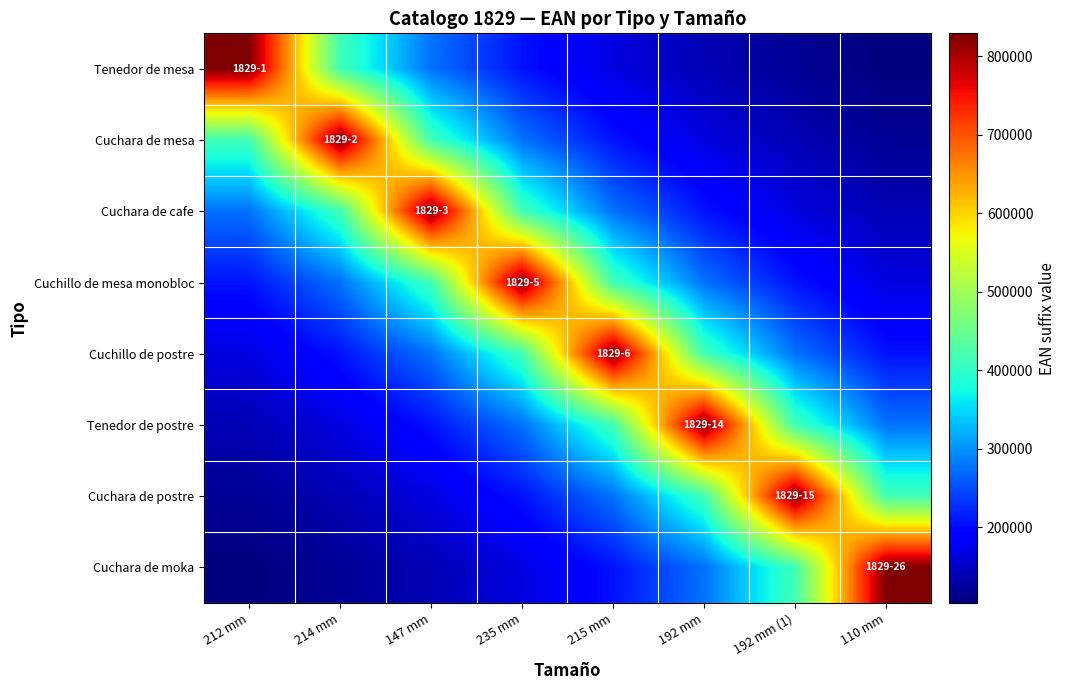

Reading right to left, extract all data points from this chart.

Tenedor de mesa: 110 mm=103642.7	192 mm (1)=118440.5	192 mm=138180.0	215 mm=165807.5	235 mm=207258.5	147 mm=276342.3	214 mm=414509.2	212 mm=829015.0
Cuchara de mesa: 110 mm=118449.3	192 mm (1)=138181.2	192 mm=165816.7	215 mm=207260.2	235 mm=276345.8	147 mm=414515.2	214 mm=829022.0	212 mm=414509.2
Cuchara de cafe: 110 mm=138192.2	192 mm (1)=165819.1	192 mm=207273.0	215 mm=276349.8	235 mm=414523.0	147 mm=829039.0	214 mm=414515.2	212 mm=276342.3
Cuchillo de mesa monobloc: 110 mm=165832.1	192 mm (1)=207275.6	192 mm=276366.3	215 mm=414528.2	235 mm=829053.0	147 mm=414523.0	214 mm=276345.8	212 mm=207258.5
Cuchillo de postre: 110 mm=207291.0	192 mm (1)=276368.7	192 mm=414551.2	215 mm=829060.0	235 mm=414528.2	147 mm=276349.8	214 mm=207260.2	212 mm=165807.5
Tenedor de postre: 110 mm=276402.2	192 mm (1)=414574.2	192 mm=829145.0	215 mm=414551.2	235 mm=276366.3	147 mm=207273.0	214 mm=165816.7	212 mm=138180.0
Cuchara de postre: 110 mm=414605.0	192 mm (1)=829152.0	192 mm=414574.2	215 mm=276368.7	235 mm=207275.6	147 mm=165819.1	214 mm=138181.2	212 mm=118440.5
Cuchara de moka: 110 mm=829268.0	192 mm (1)=414605.0	192 mm=276402.2	215 mm=207291.0	235 mm=165832.1	147 mm=138192.2	214 mm=118449.3	212 mm=103642.7